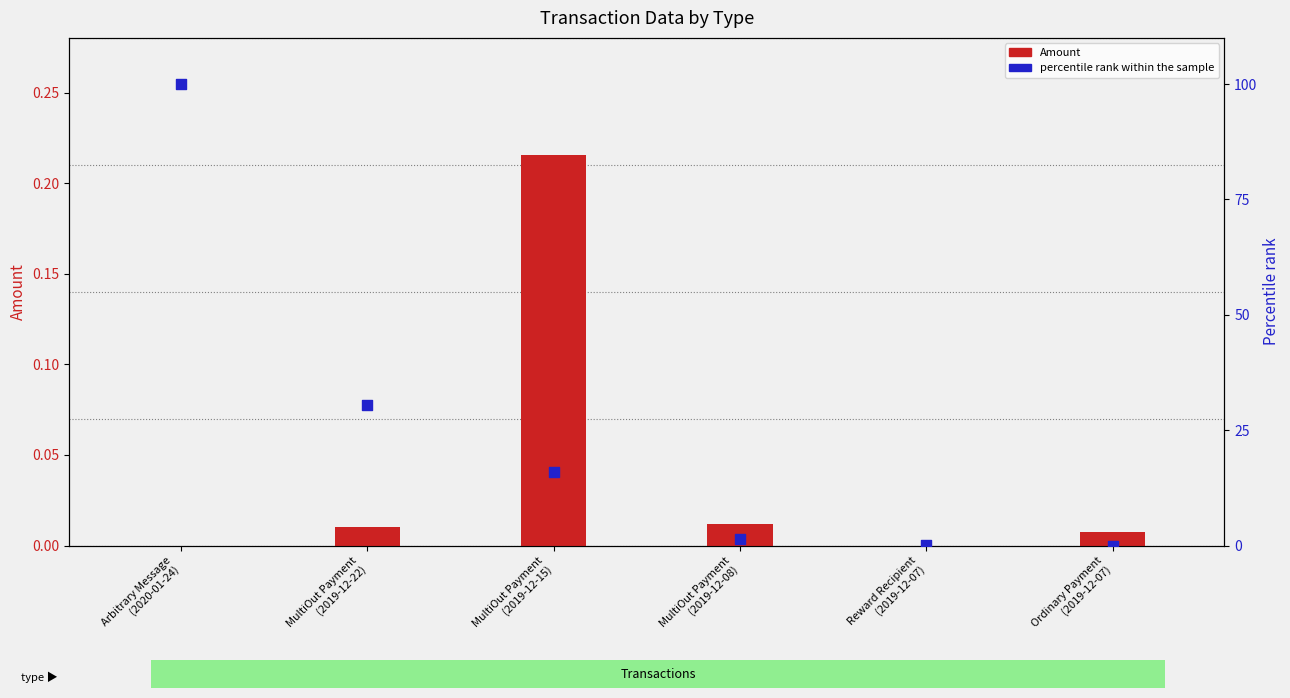

What are all the series names shown in the legend?

Amount, percentile rank within the sample